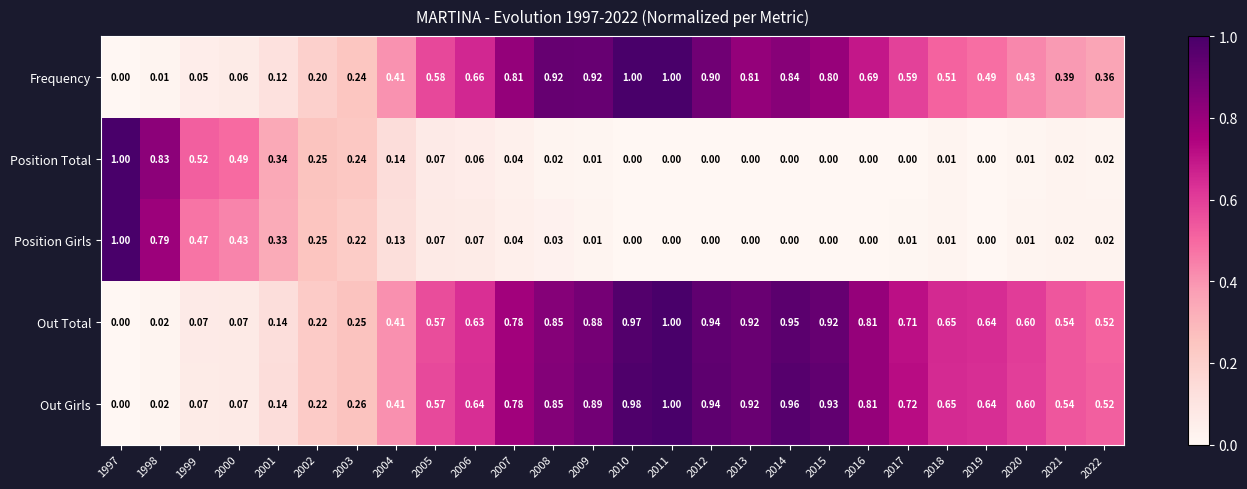

Which series changed the most between 2008 and 2021?

Frequency